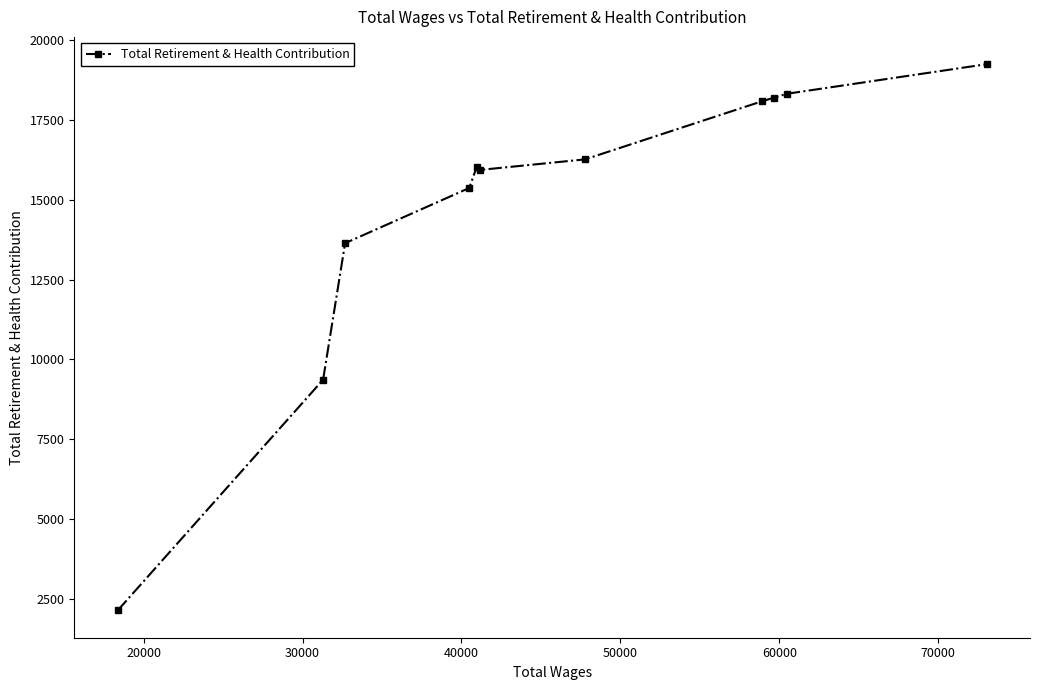

How many data points does each series have?

11